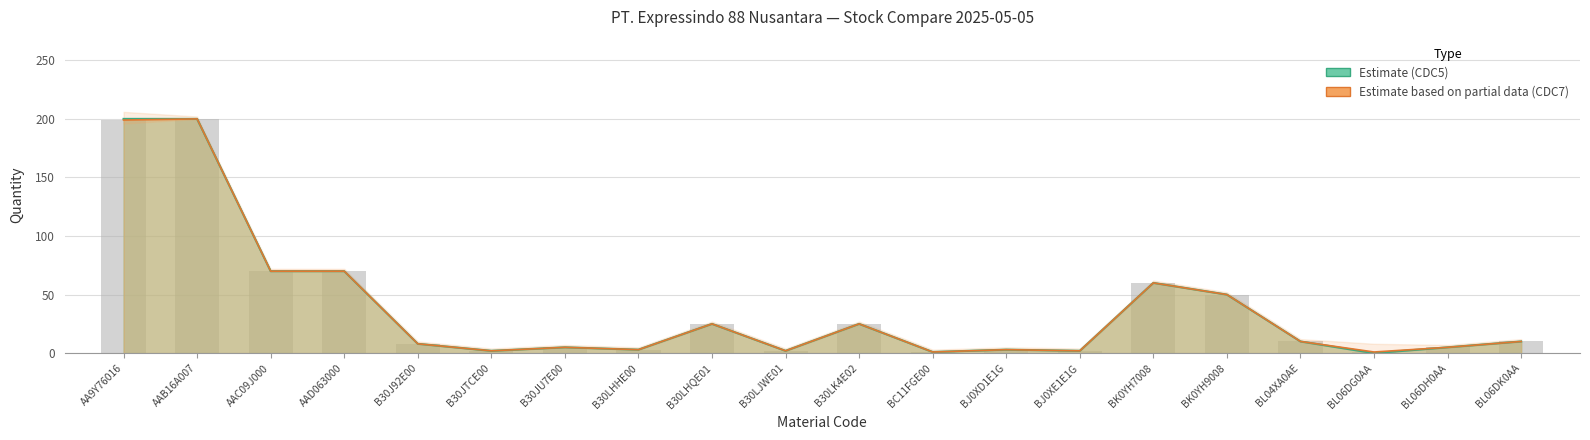

Rank the categories by value from highest to lowest.

AAB16A007, AA9Y76016, AAC09J000, AAD063000, BK0YH7008, BK0YH9008, B30LHQE01, B30LK4E02, BL04XA0AE, BL06DK0AA, B30J92E00, B30JU7E00, BL06DH0AA, B30LHHE00, BJ0XD1E1G, B30JTCE00, B30LJWE01, BJ0XE1E1G, BC11FGE00, BL06DG0AA